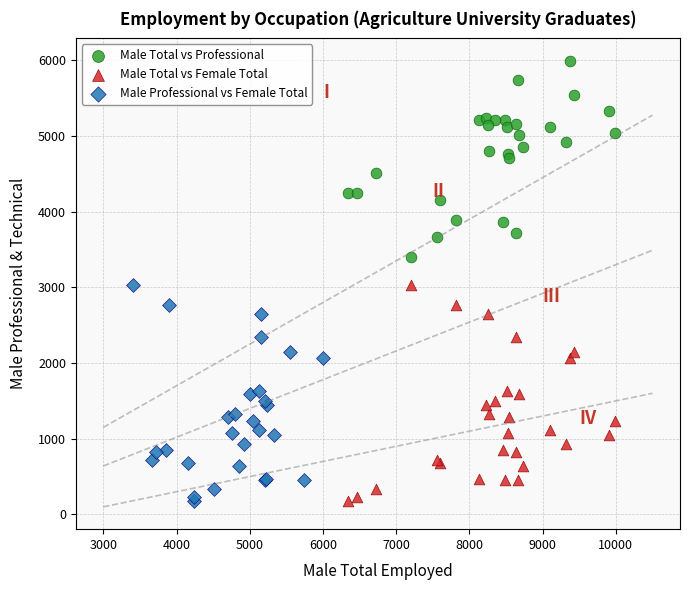

Which series contains the highest Y value?

Male Total vs Professional